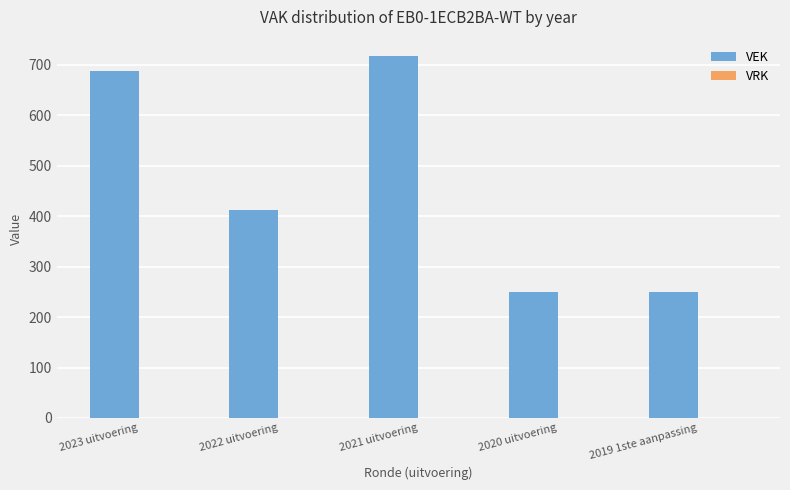

What is the greatest value displayed?

718